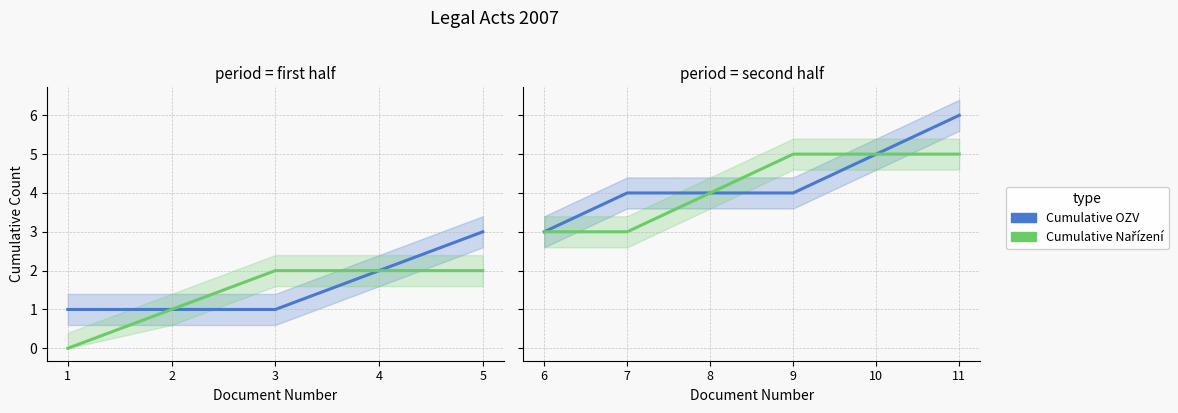

At how many categories does at least one series exceed 4?

3